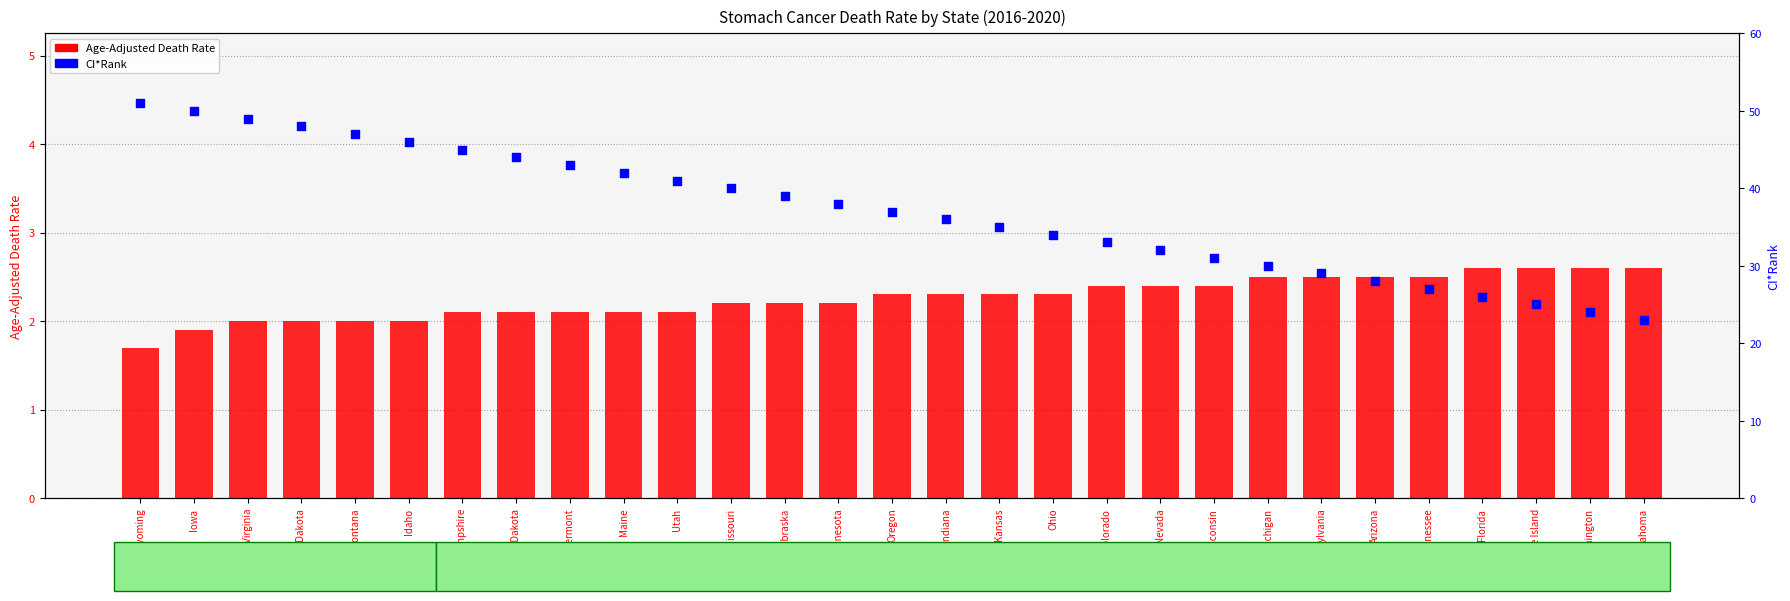

What is the total value across all series at Utah?

43.1